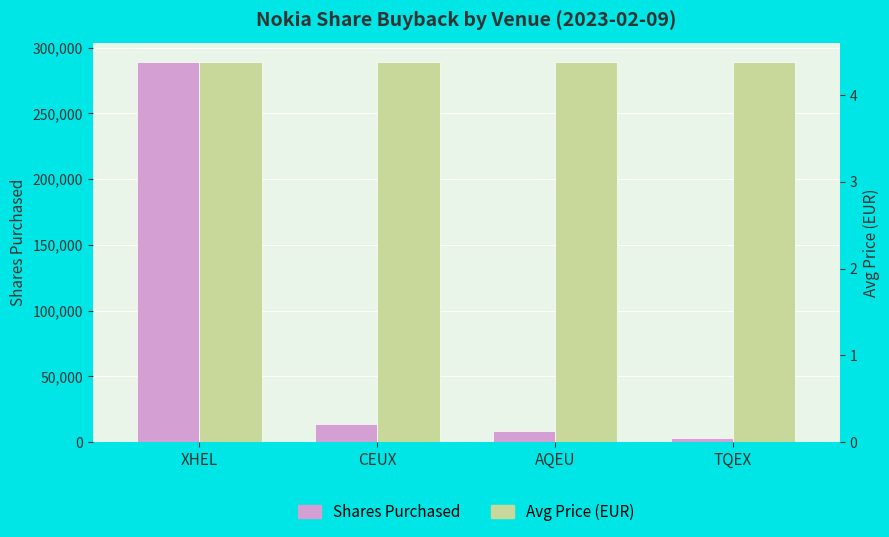

At how many categories does at least one series exceed 72095?

1